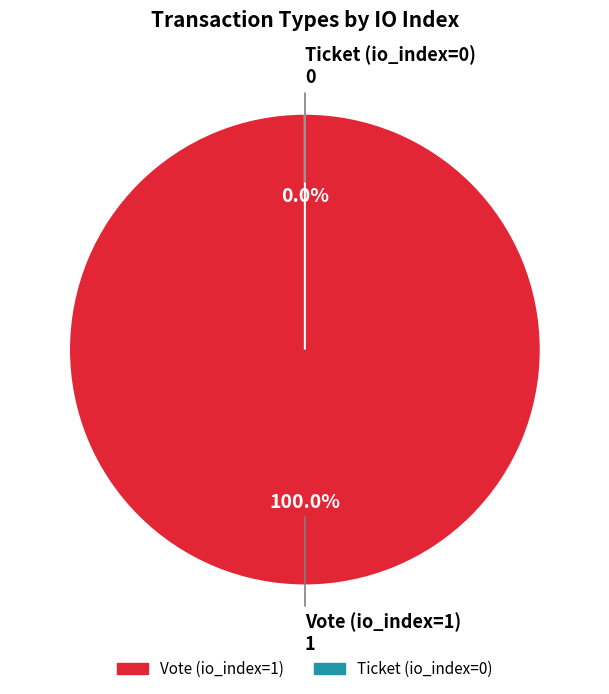

Is there a majority slice in this chart?

Yes